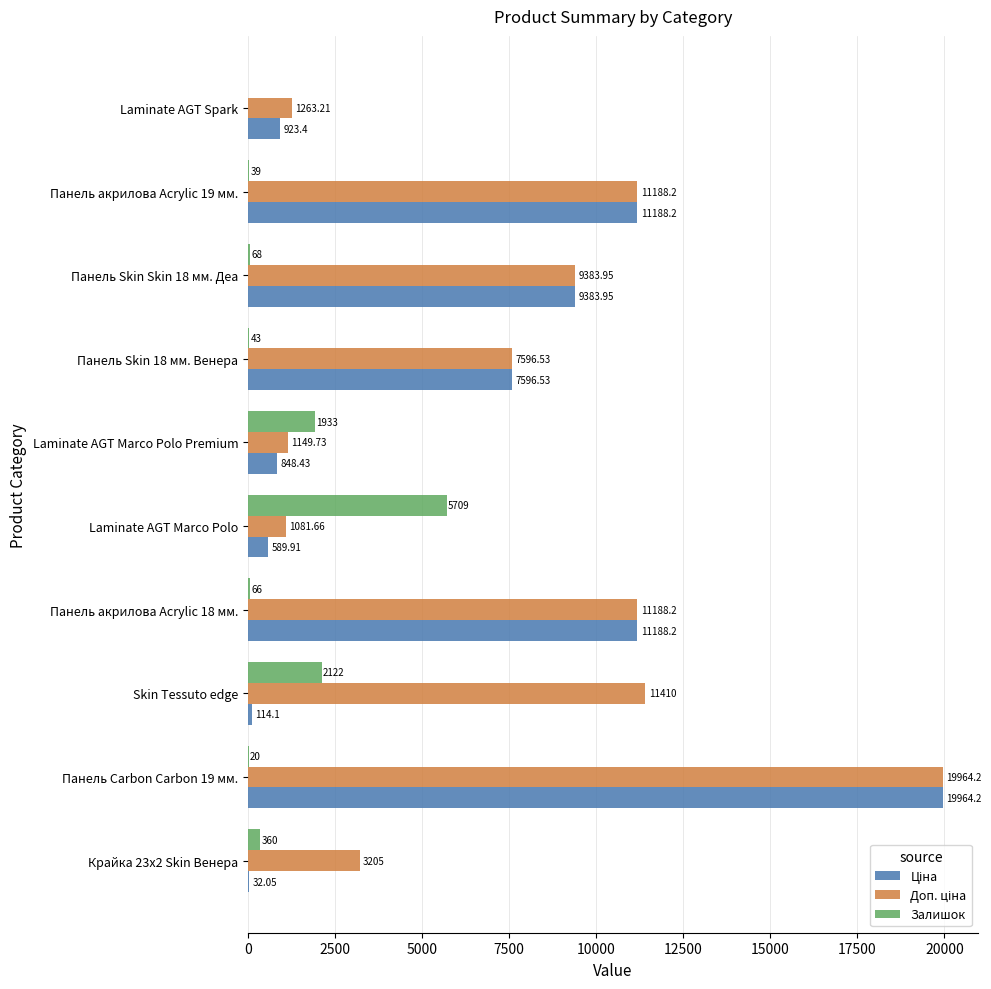

Between Крайка 23x2 Skin Венера and Laminate AGT Marco Polo, which series saw the biggest shift?

Залишок